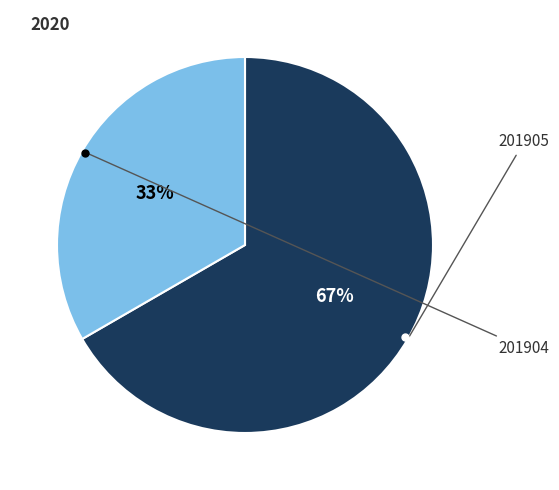

To the nearest percent, what is the average slice percentage?

50%